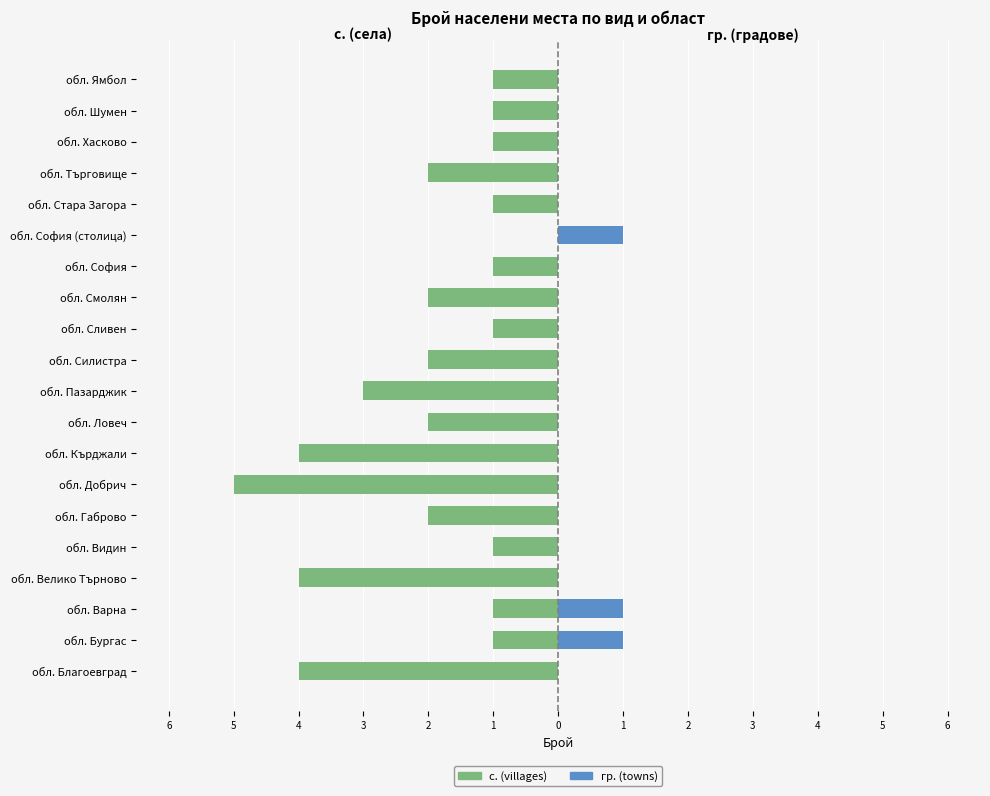

True or false: с. (villages) has a value of -1 at обл. Варна.

True